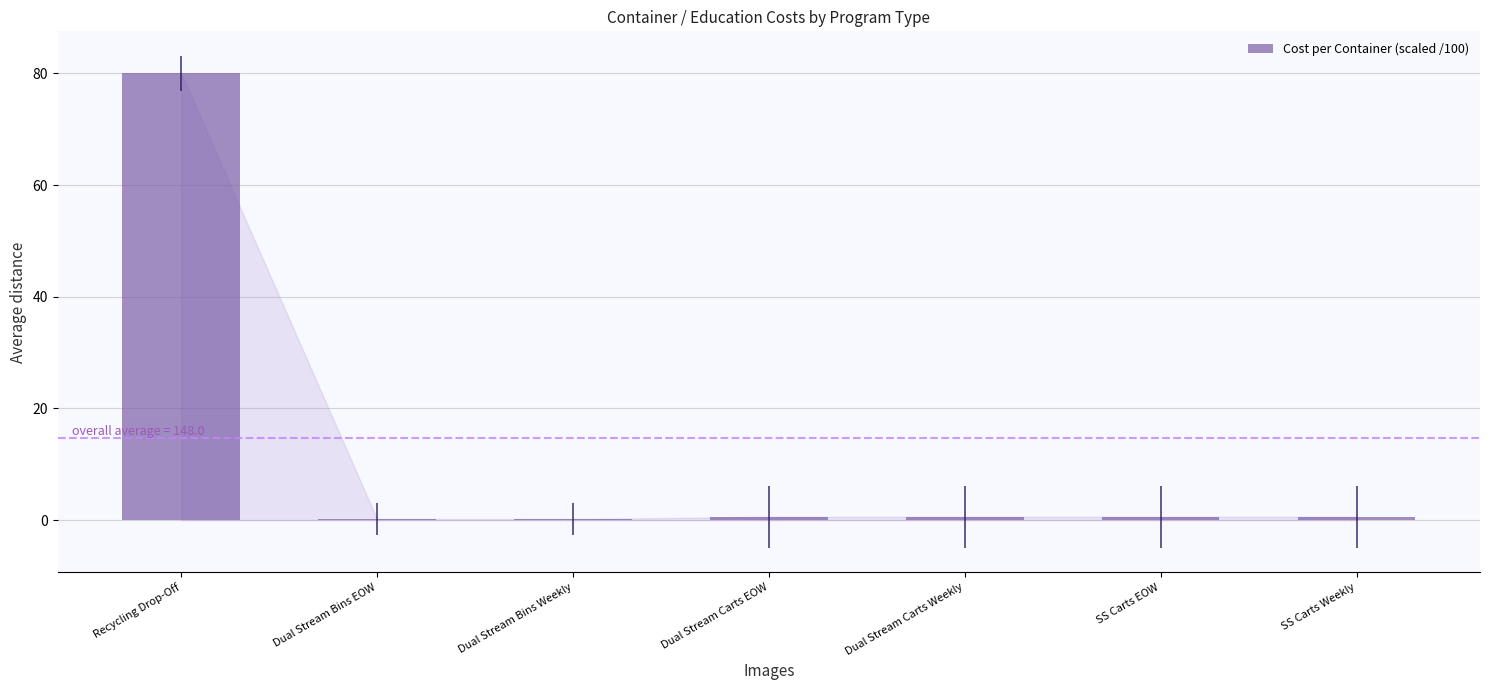

Reading right to left, what are all the values shown in this chart?

0.6	0.6	0.6	0.6	0.2	0.2	80.0